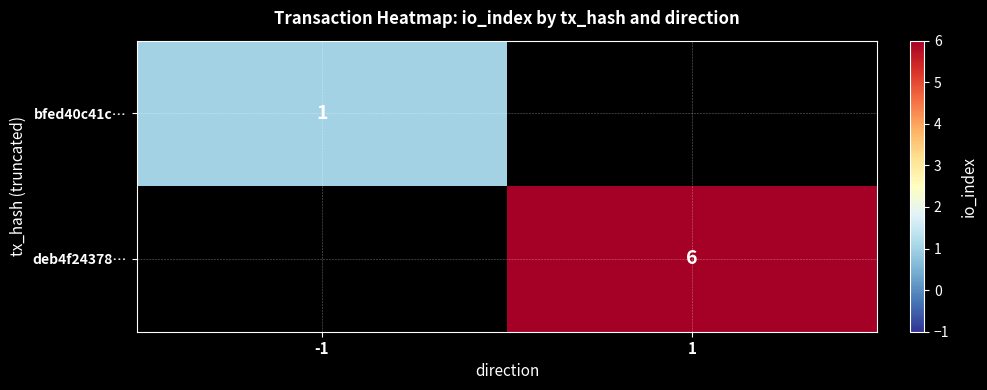

What is the minimum value shown in the chart?

1.0